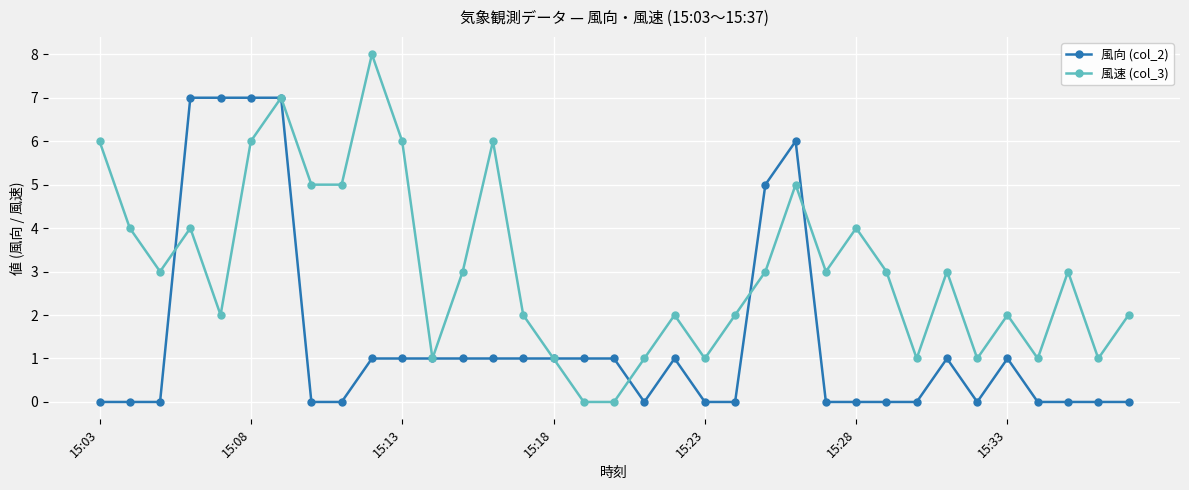

What is the average value of the 風向 (col_2) series?

1